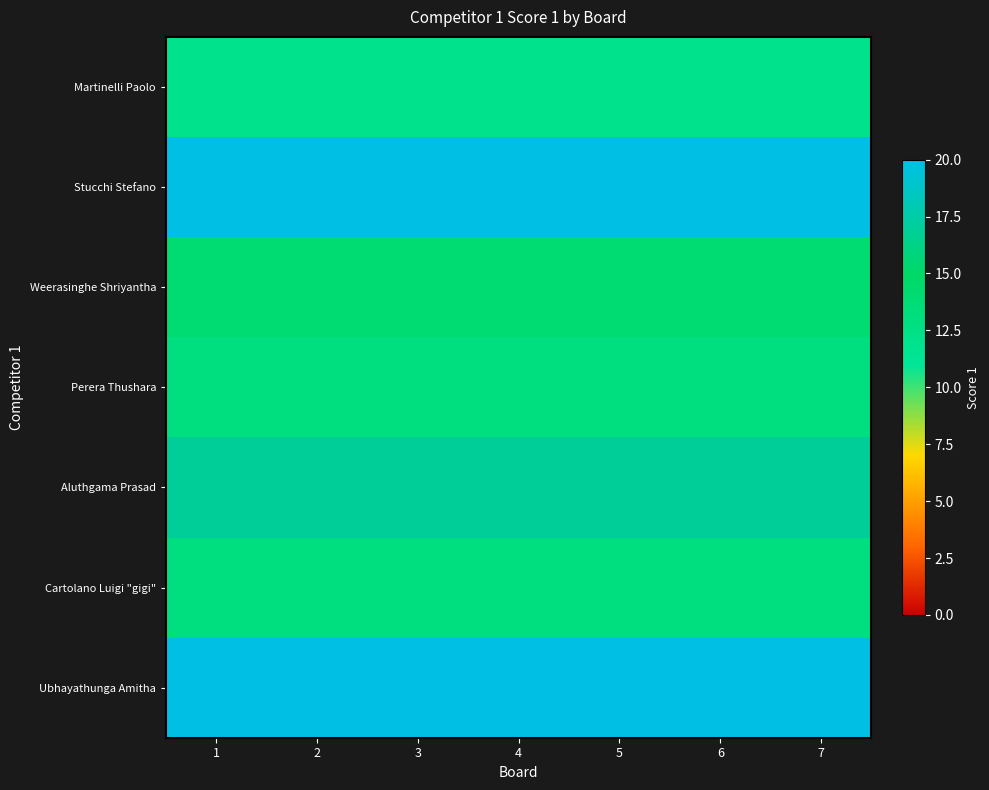

At which category is the sum across all series the highest?

1